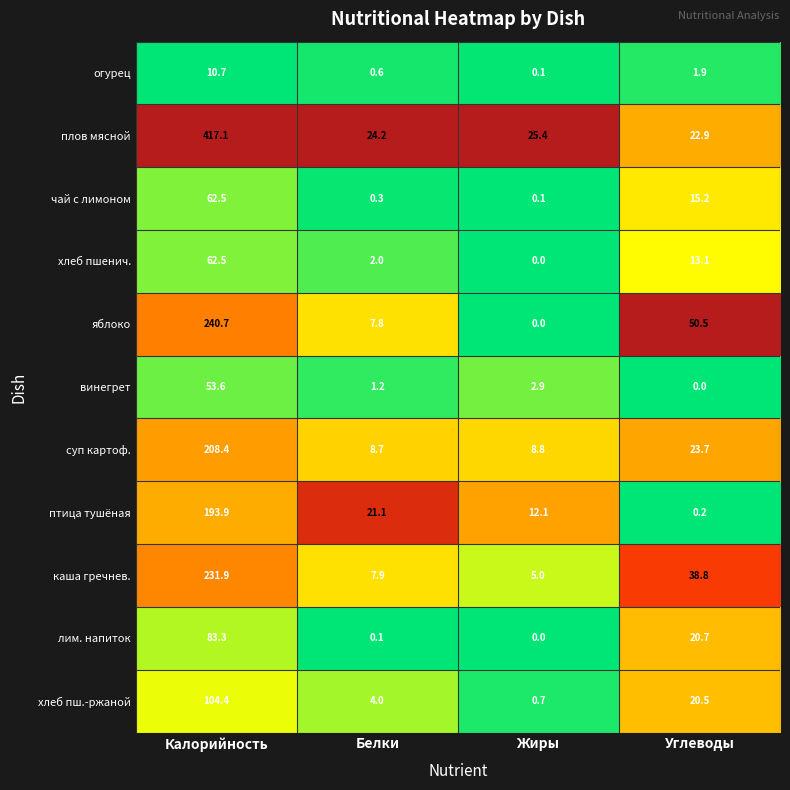

What is the spread (max minus min) of values at Белки?

24.1